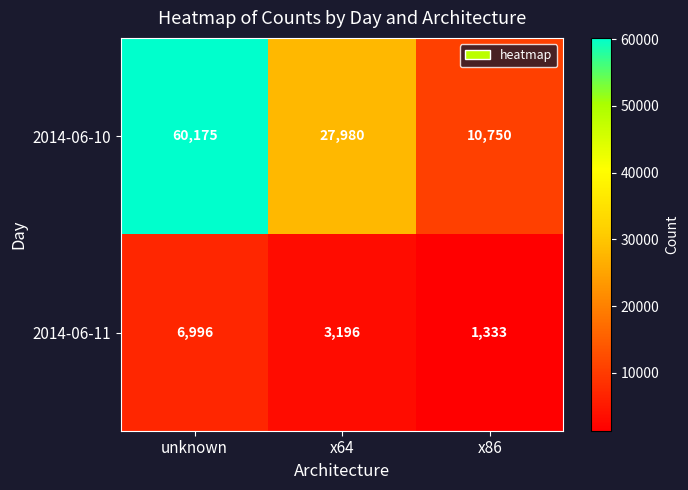

What is the total value across all series at x86?

12083